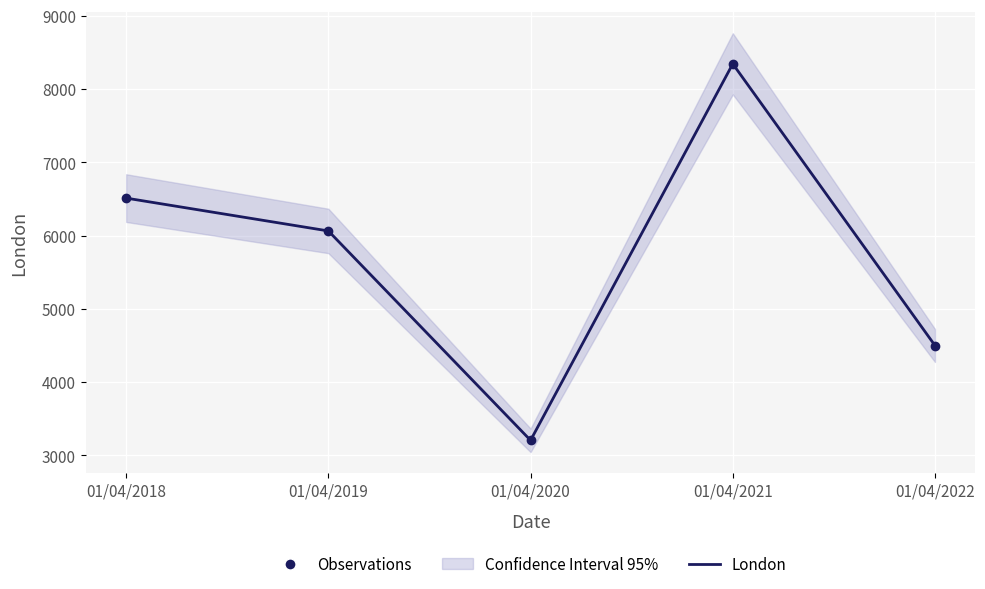

True or false: the data shows 8343 at 01/04/2021.

True